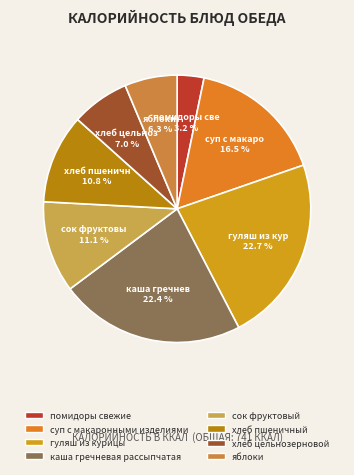

How many slices are in this pie chart?

8